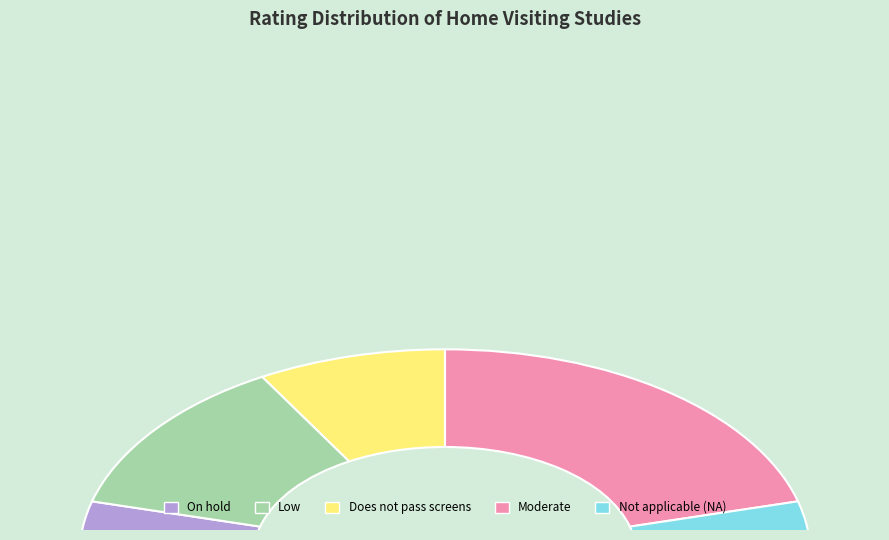

Does Moderate represent more than half of the total?

No